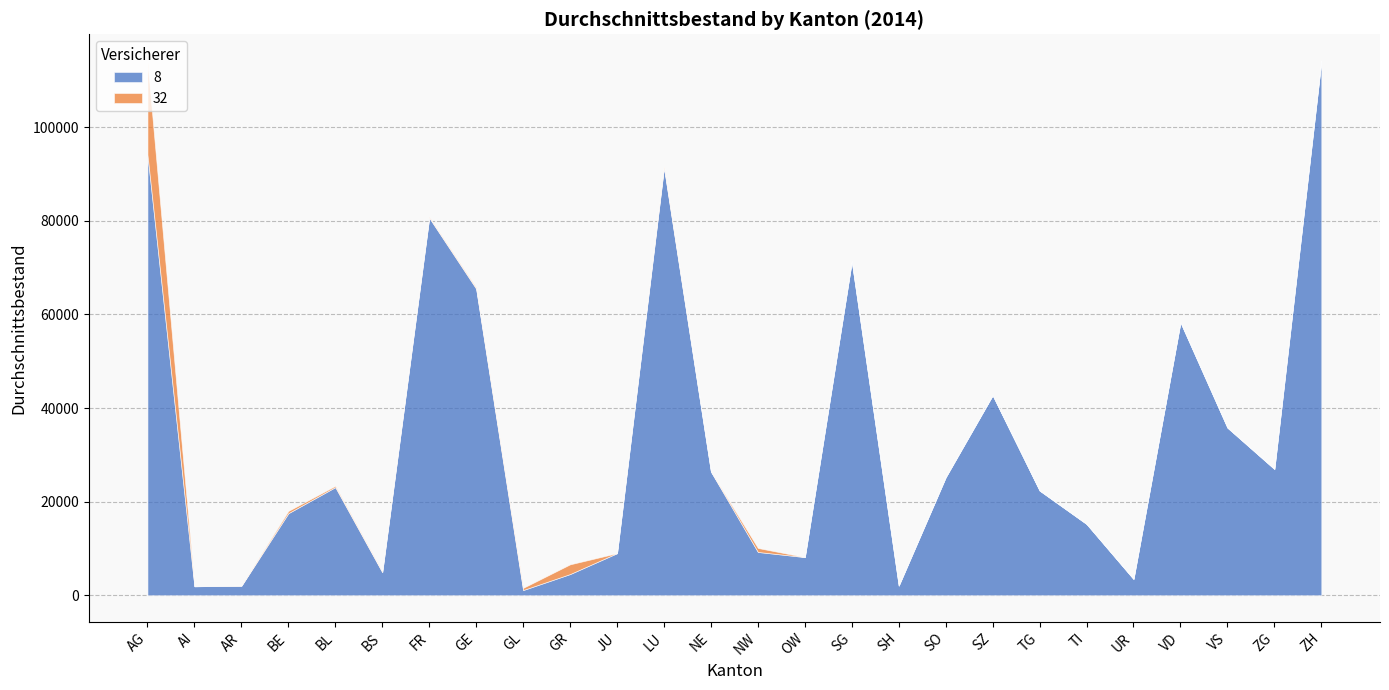

Does the chart have visible grid lines?

Yes